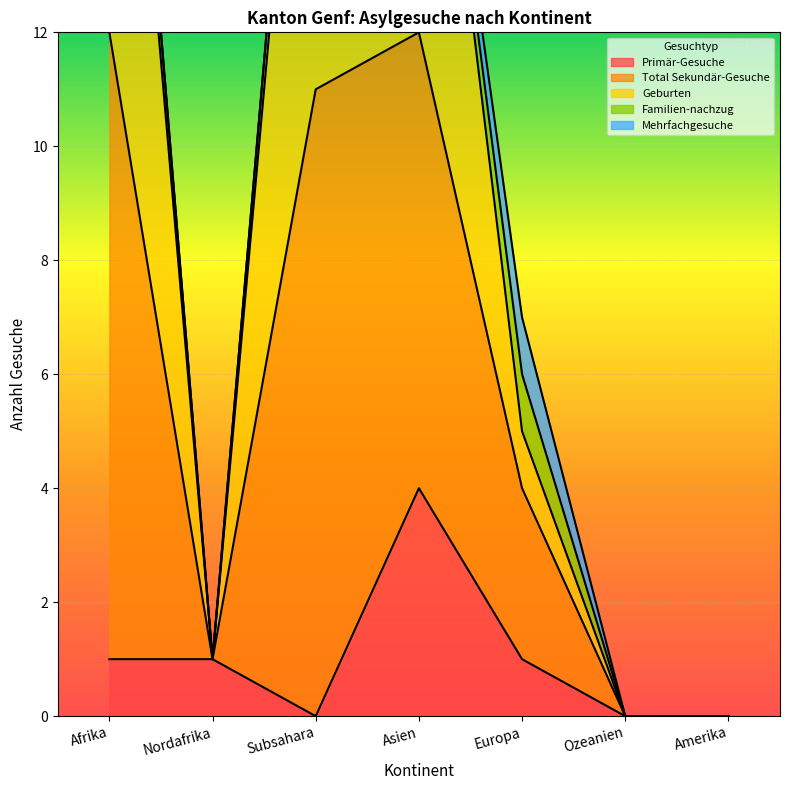

How many Primär-Gesuche values are between 0 and 1?

6